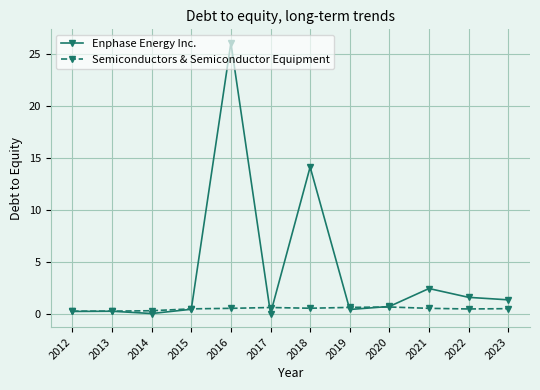

How many lines are shown in the chart?

2